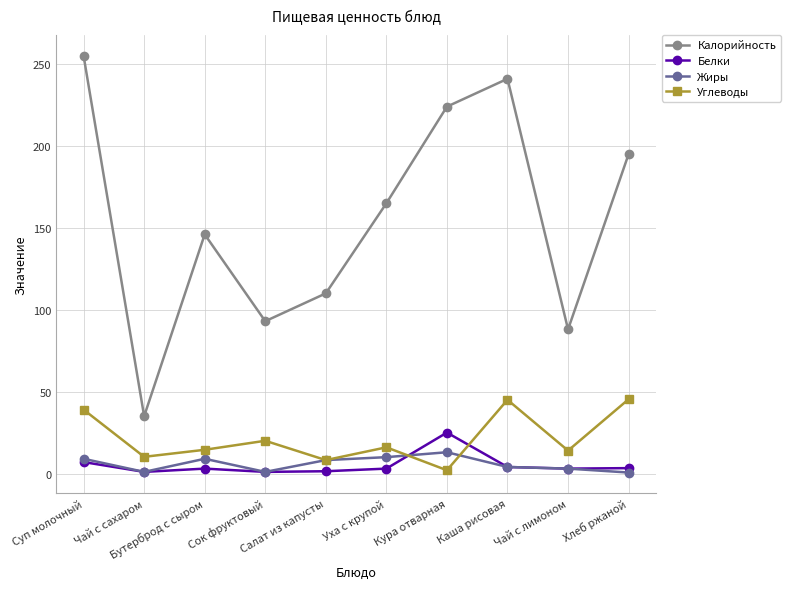

True or false: Жиры and Белки cross at least once.

True